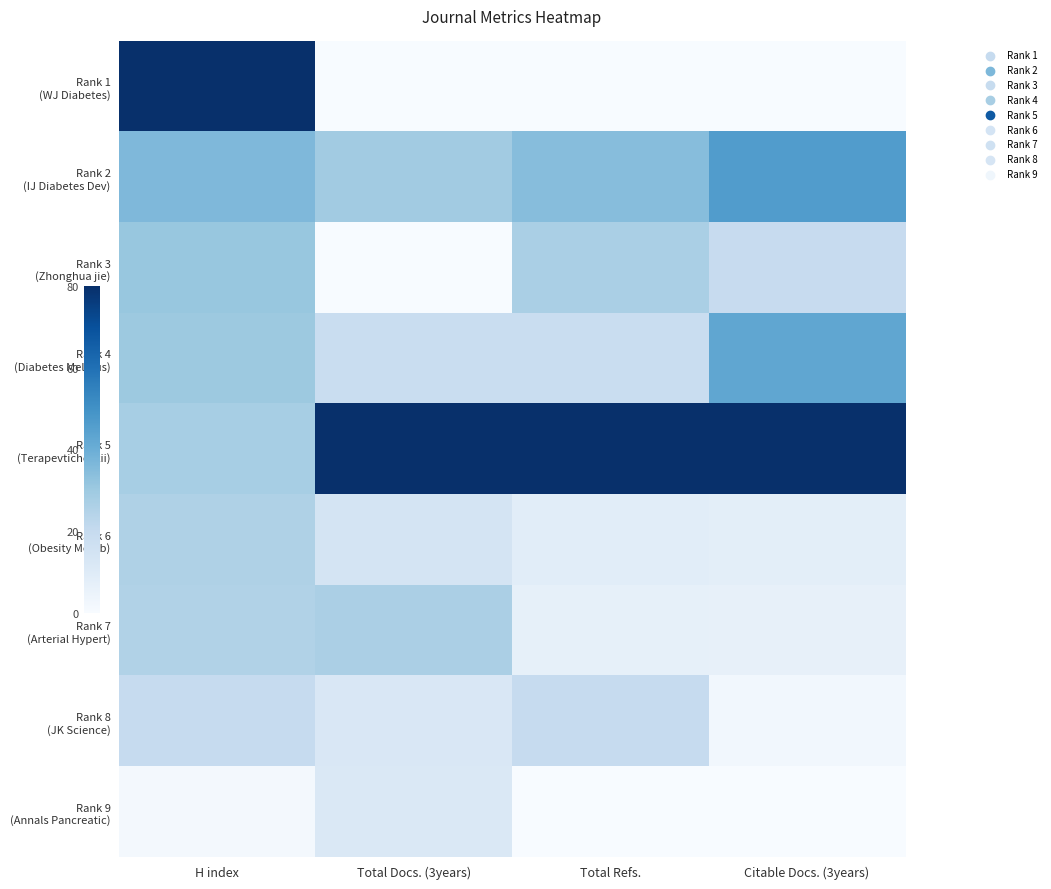

At which category is the sum across all series the highest?

H index